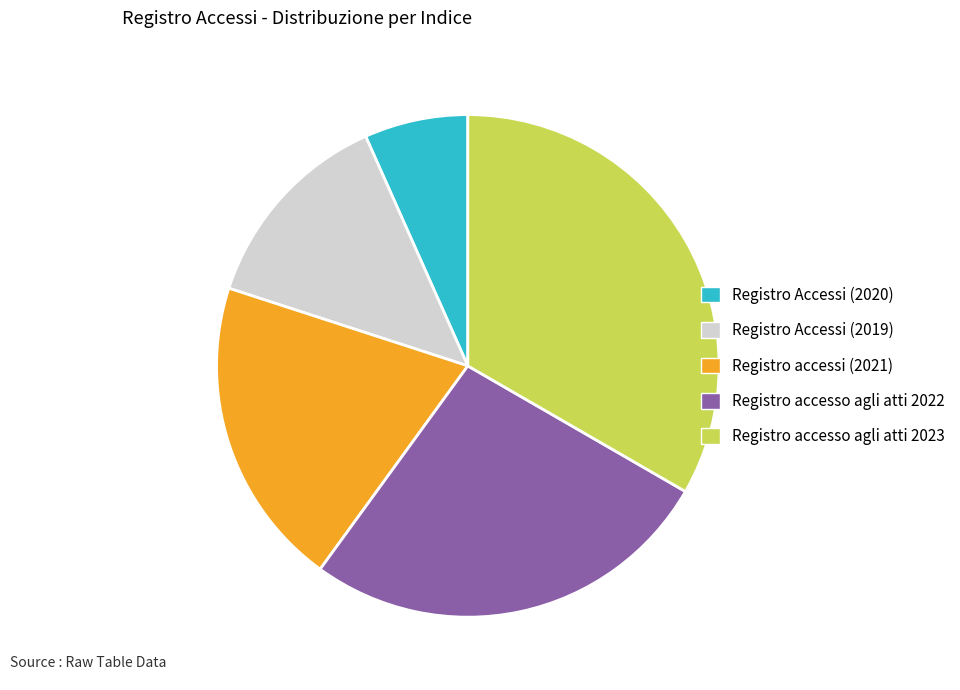

True or false: Registro Accessi (2019) accounts for 25% of the total.

False